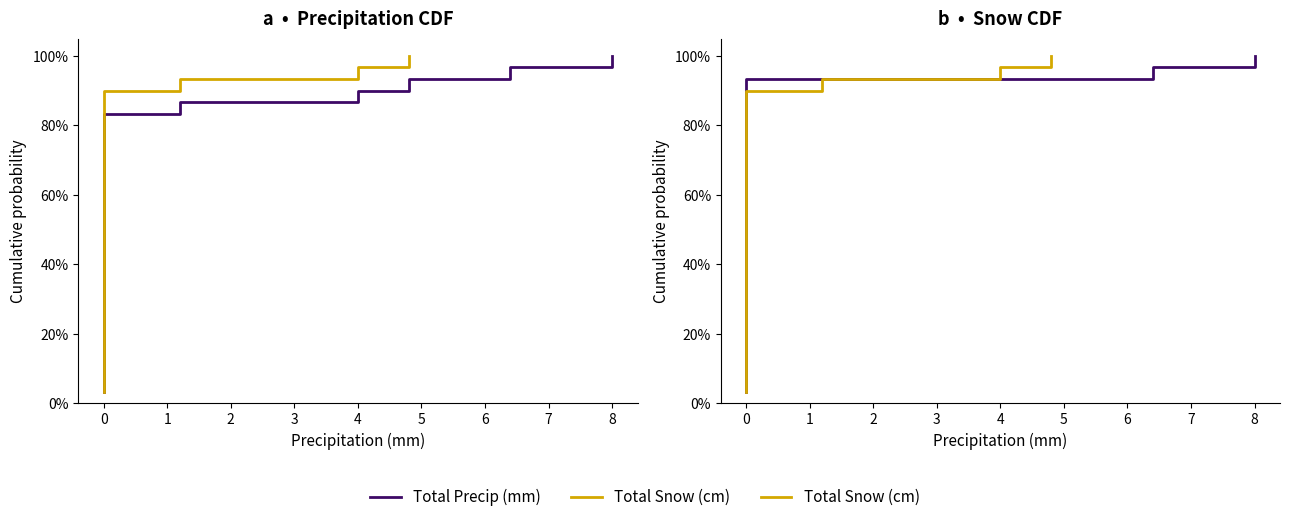

How many lines are shown in the chart?

3